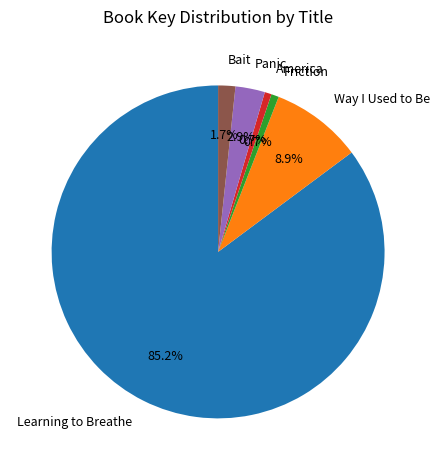

Which slice is the largest?

Learning to Breathe